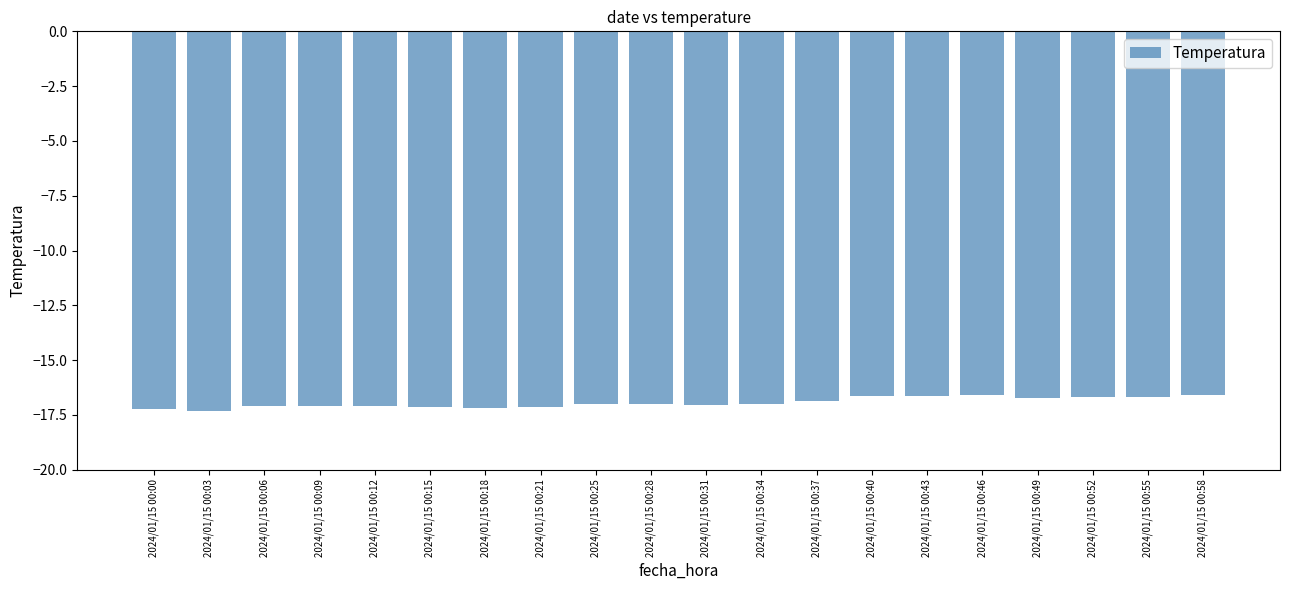

True or false: the data shows -26.4 at 2024/01/15 00:37.

False